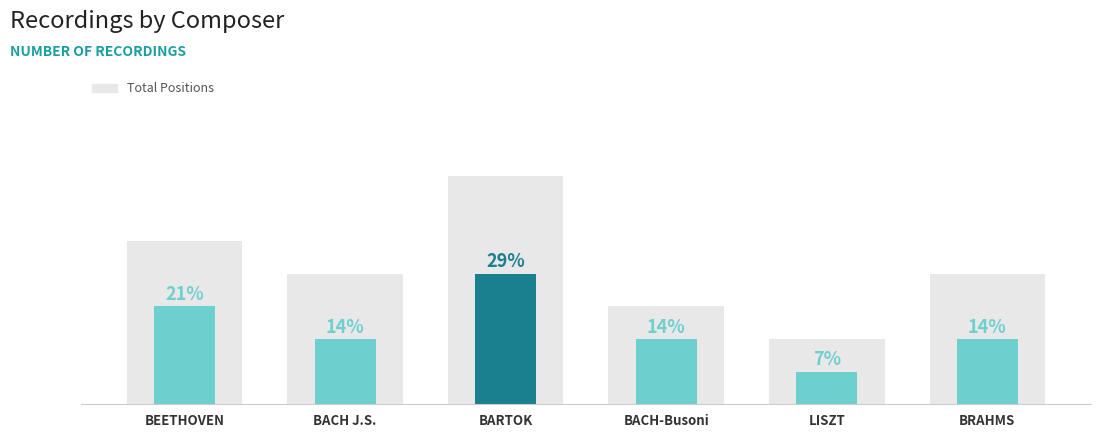

What is the value of the Total Positions bar at the 6th from the left?

4